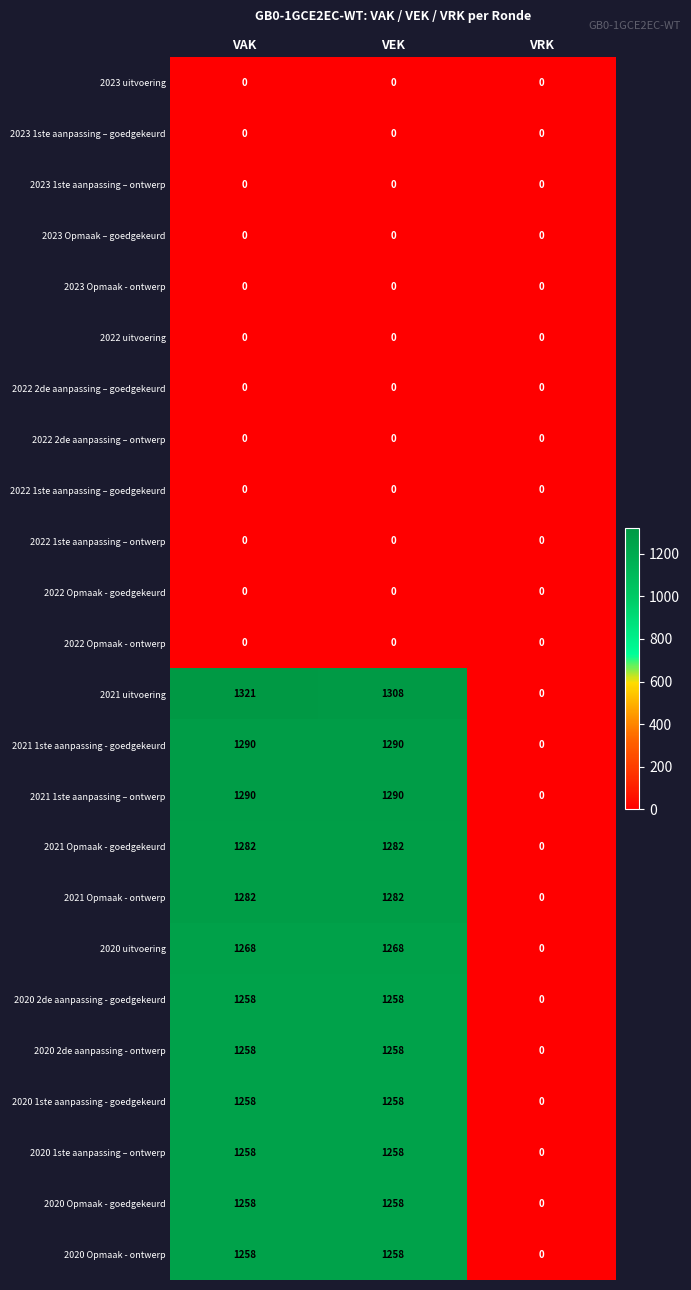

What is the difference between the maximum and minimum values in the 2021 uitvoering series?

1321